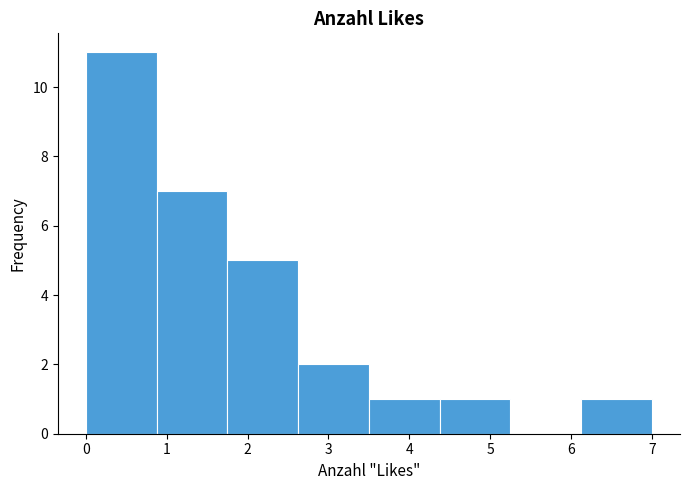

Over which range of the x-axis is the bar tallest?

0.0 to 0.9